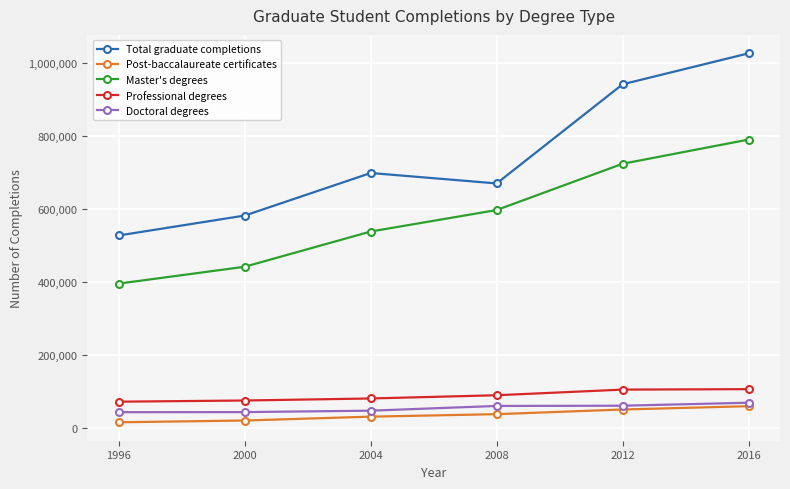

The Professional degrees series shows 159933 at 2008. True or false?

False